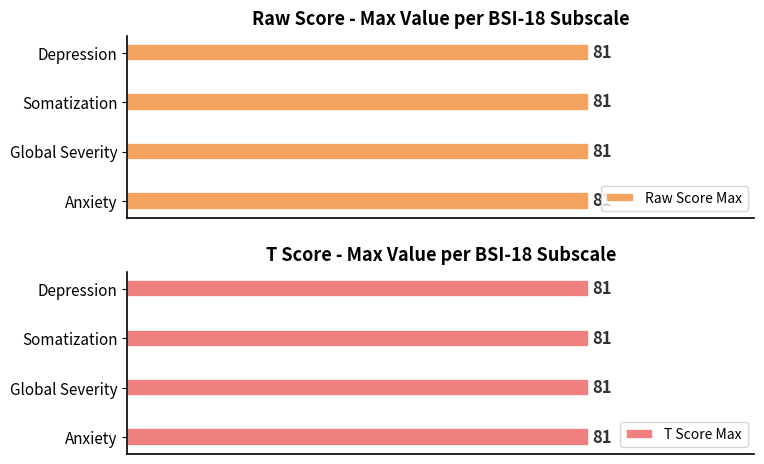

What is the maximum value shown in the chart?

81